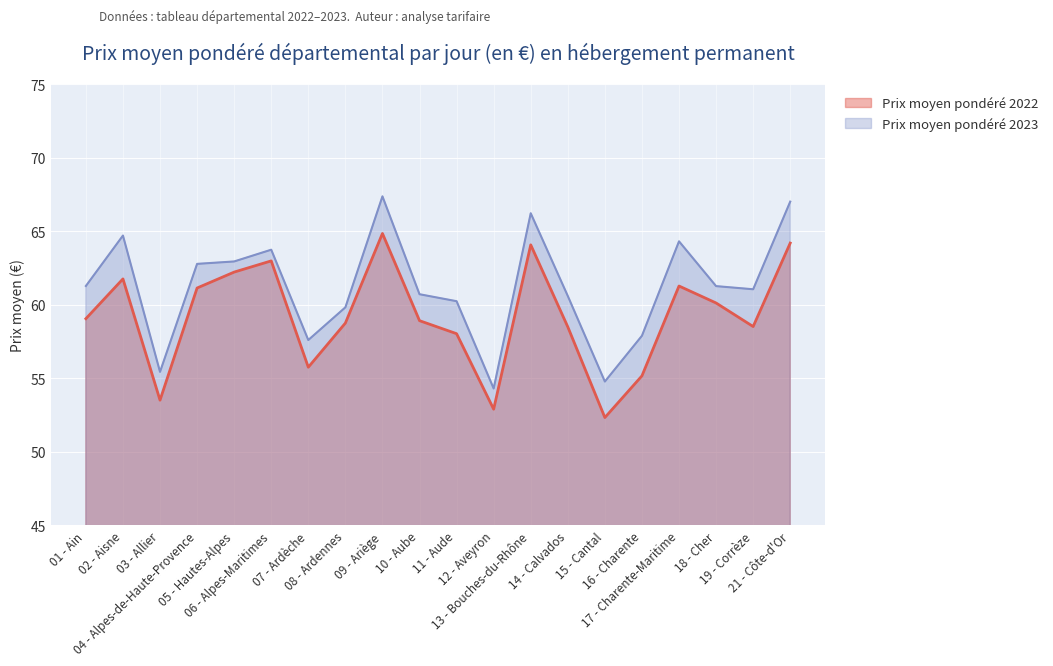

True or false: Prix moyen pondéré 2023 and Prix moyen pondéré 2022 cross at least once.

False